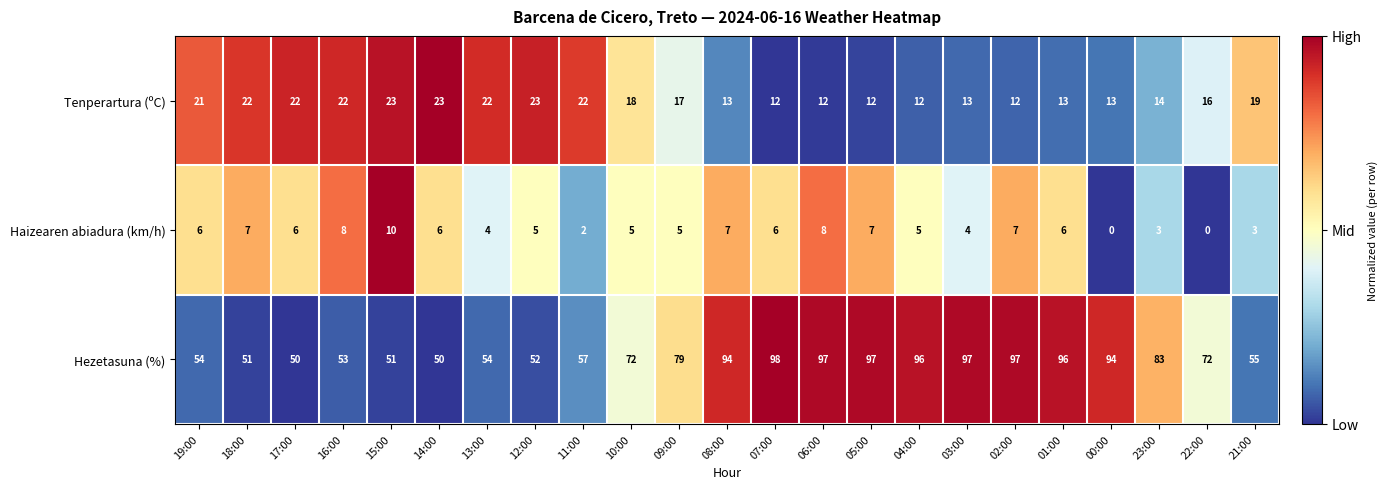

True or false: Tenperartura (ºC) has a value of 12 at 04:00.

True